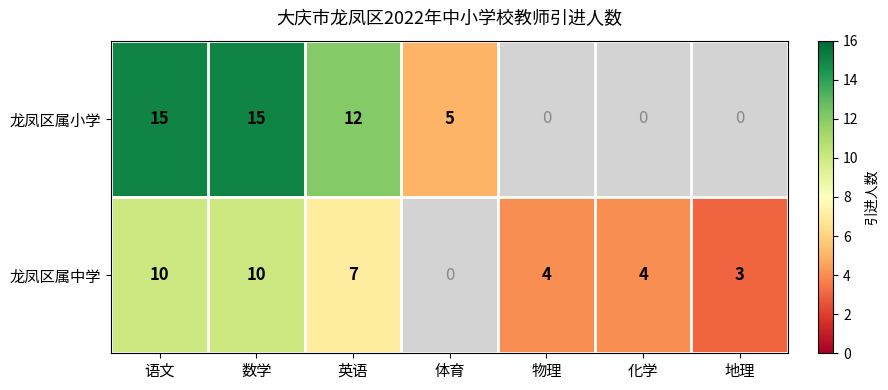

What is the total value across all series at 数学?

25